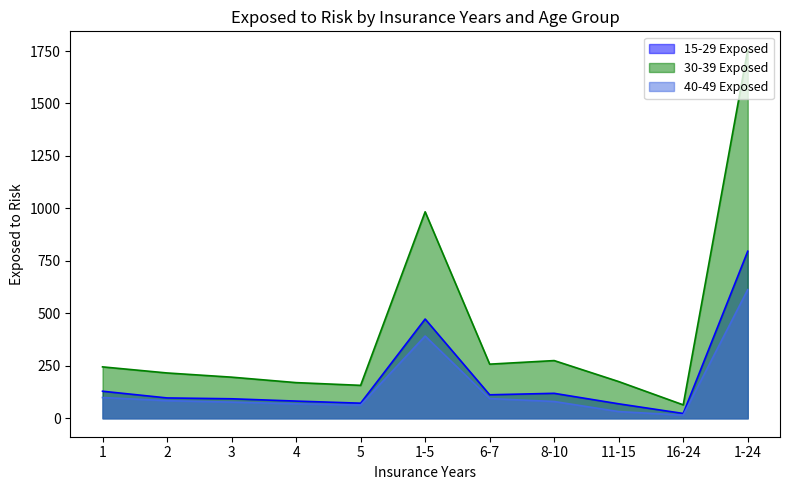

Reading left to right, what are all the values shown in this chart?

15-29 Exposed: 129	97	93	82	72	473	112	119	69	23	796
30-39 Exposed: 245	216	196	170	157	984	258	275	175	64	1756
40-49 Exposed: 99	84	77	69	63	392	94	80	32	15	613